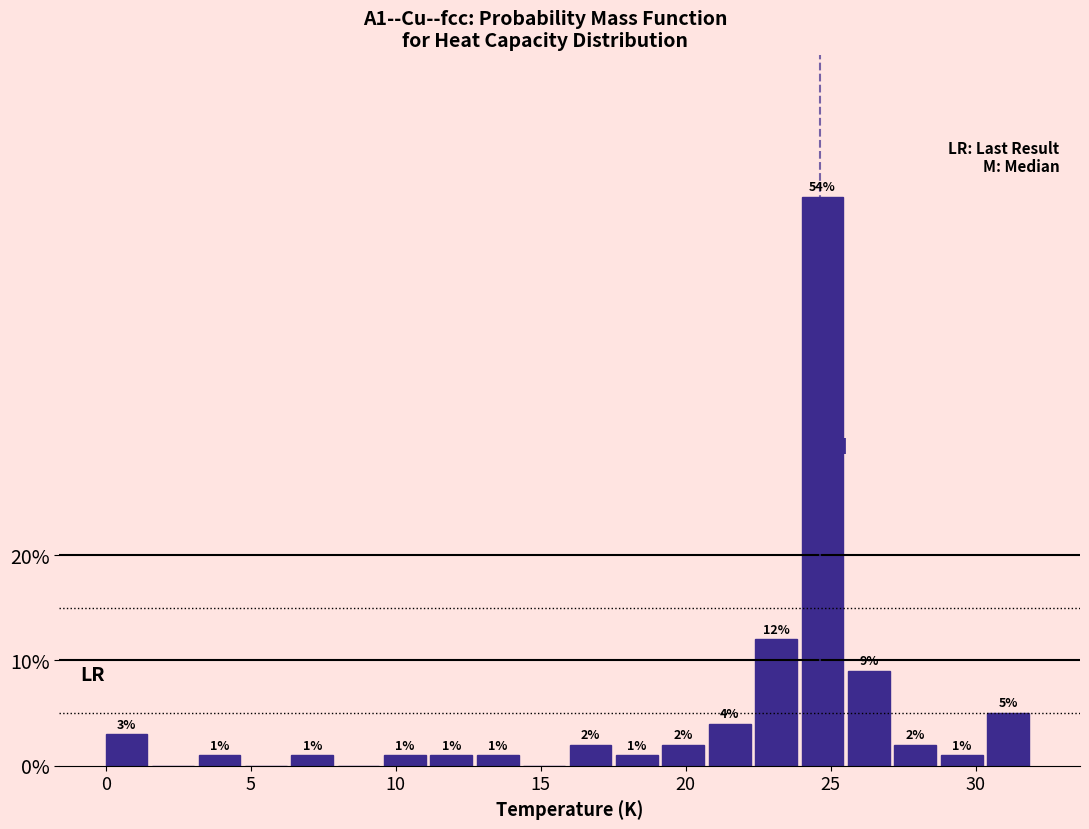

Around what value on the x-axis is the tallest bar? Give the approximate position of its centre, as read against the axis.

24.5